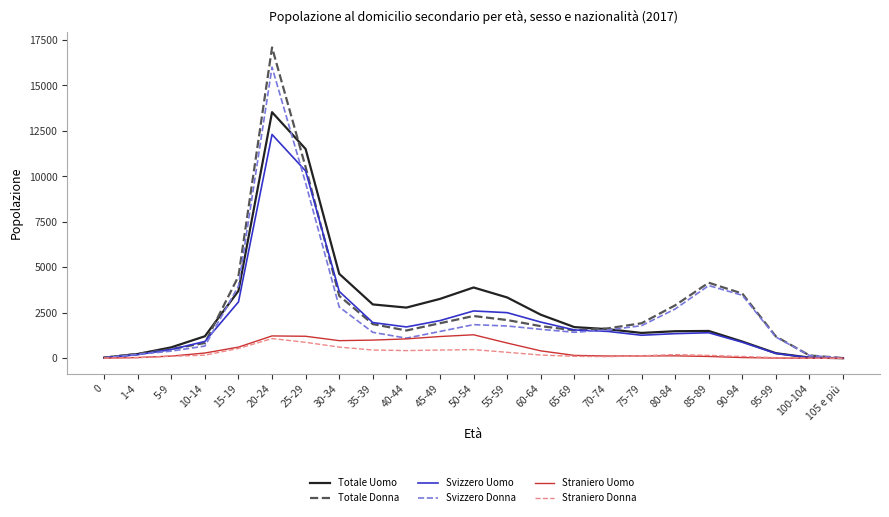

The Straniero Donna series shows 202 at 80-84. True or false?

True